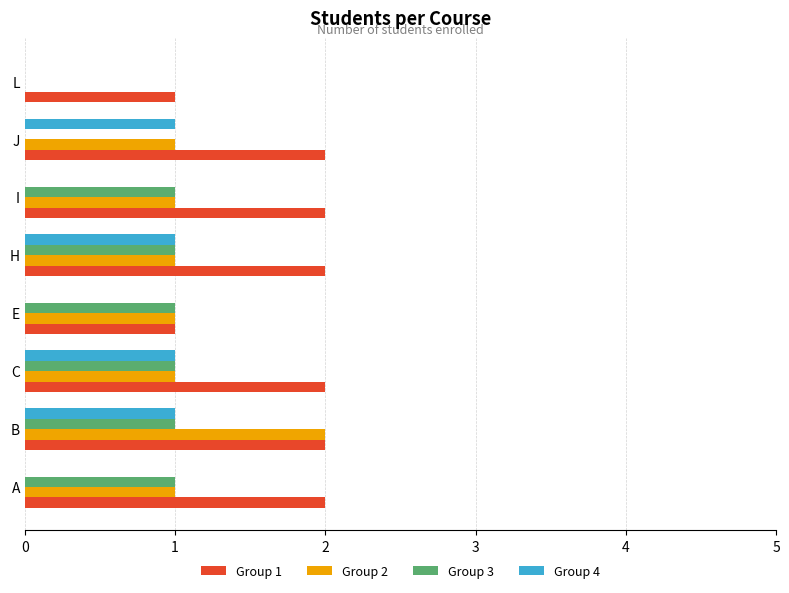

What is the sum of all Group 3 values?

6